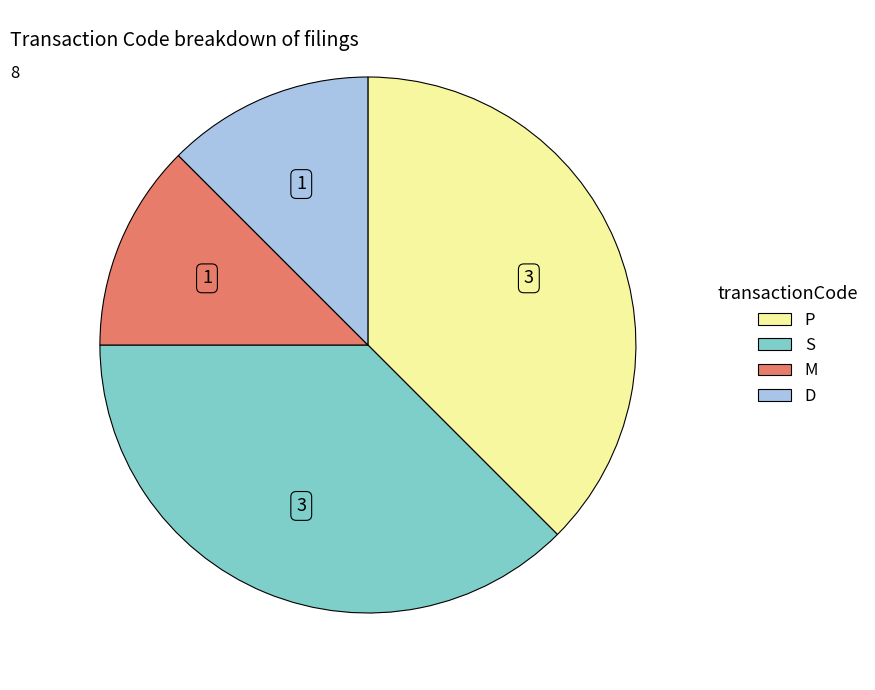

Does M account for over 50% of the chart?

No